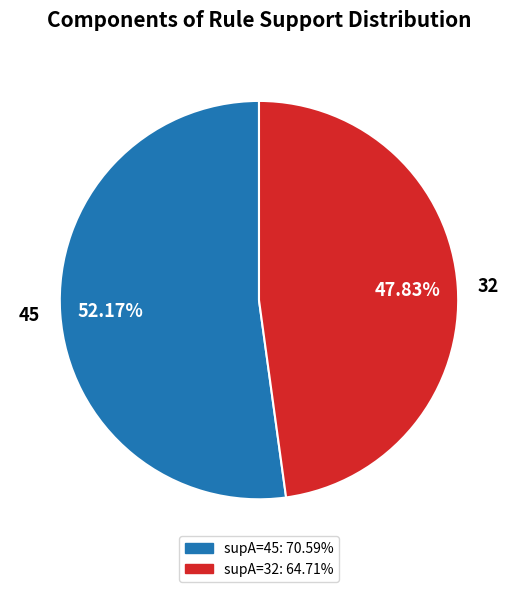

What percentage is NOT represented by 32?

52.2%